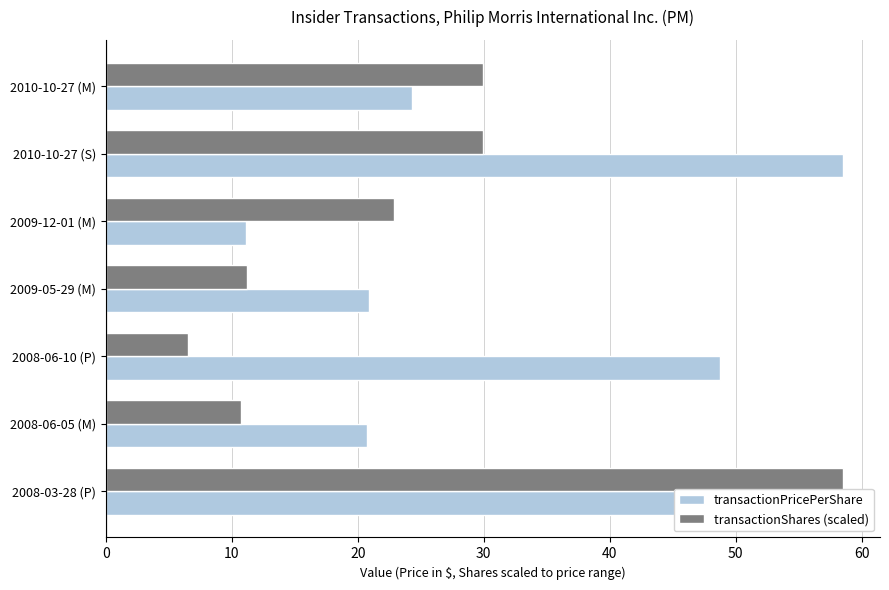

Rank the series by their average value, from highest to lowest.

transactionPricePerShare, transactionShares (scaled)